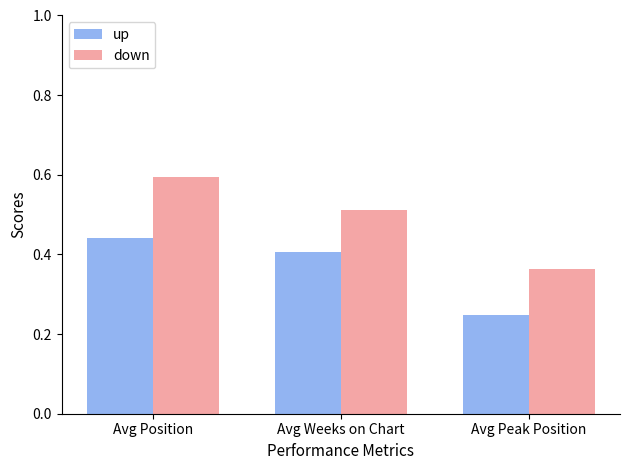

What position from the left is Avg Weeks on Chart?

2